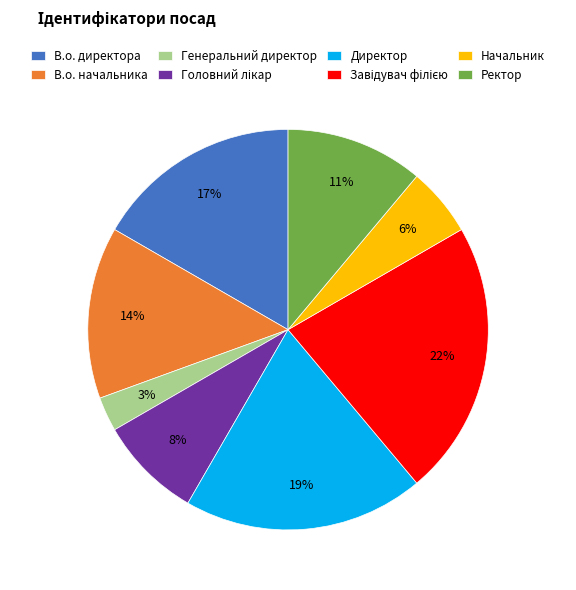

To the nearest percent, what is the average slice percentage?

12%